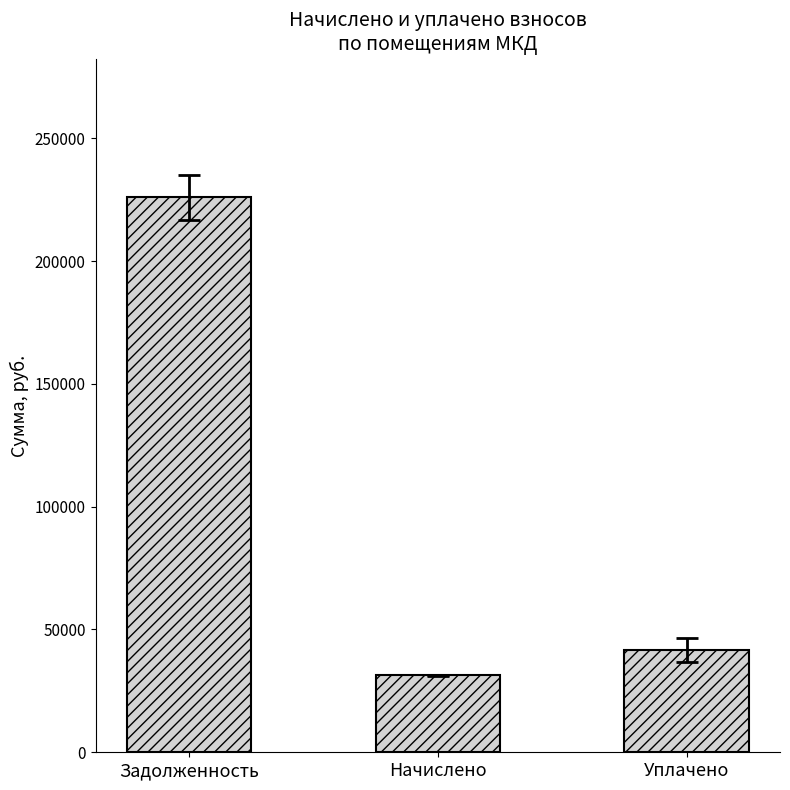

What is the sum of the values at Начислено and Уплачено?

73177.1